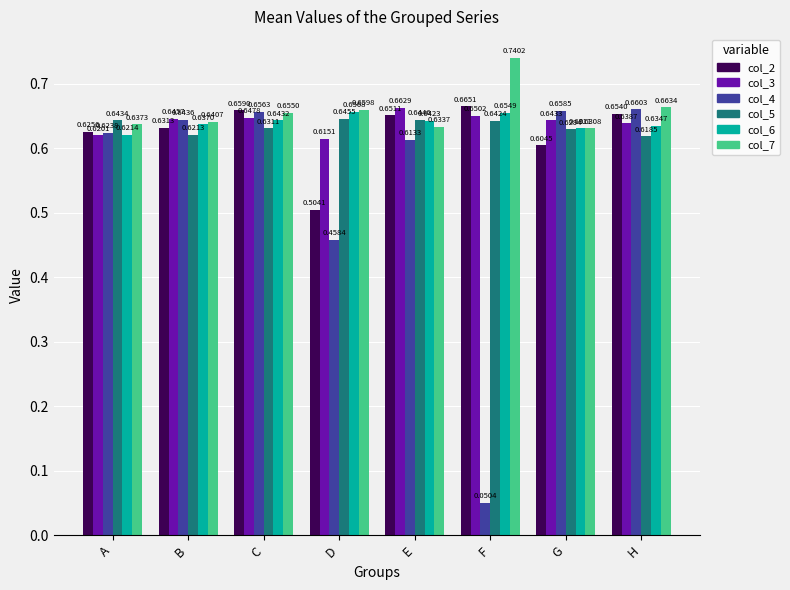

Count the number of data series in this chart.

6